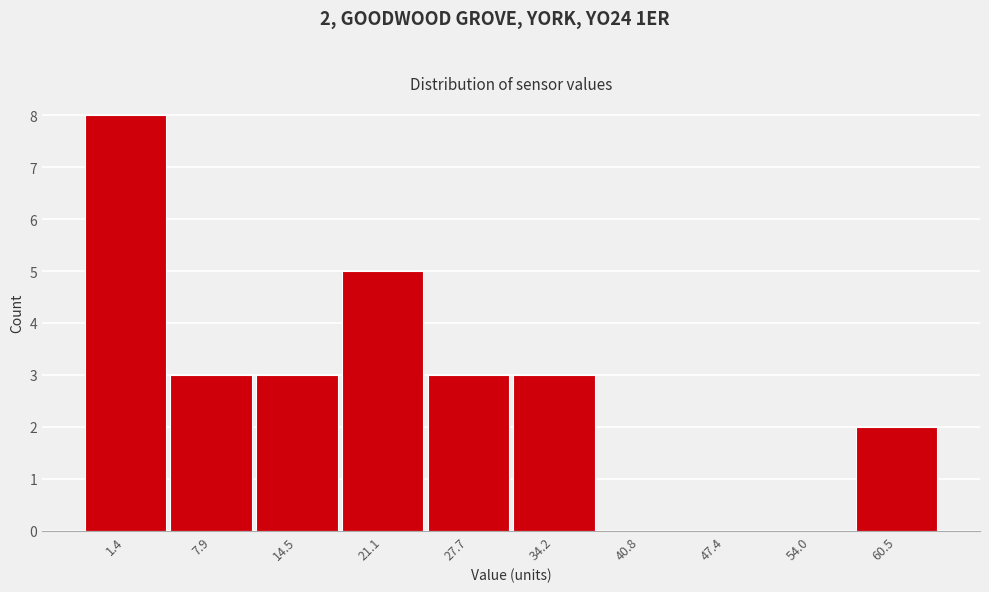

Reading left to right, transcribe all the data shown in this chart.

1.4=8	7.9=3	14.5=3	21.1=5	27.7=3	34.2=3	40.8=0	47.4=0	54.0=0	60.5=2